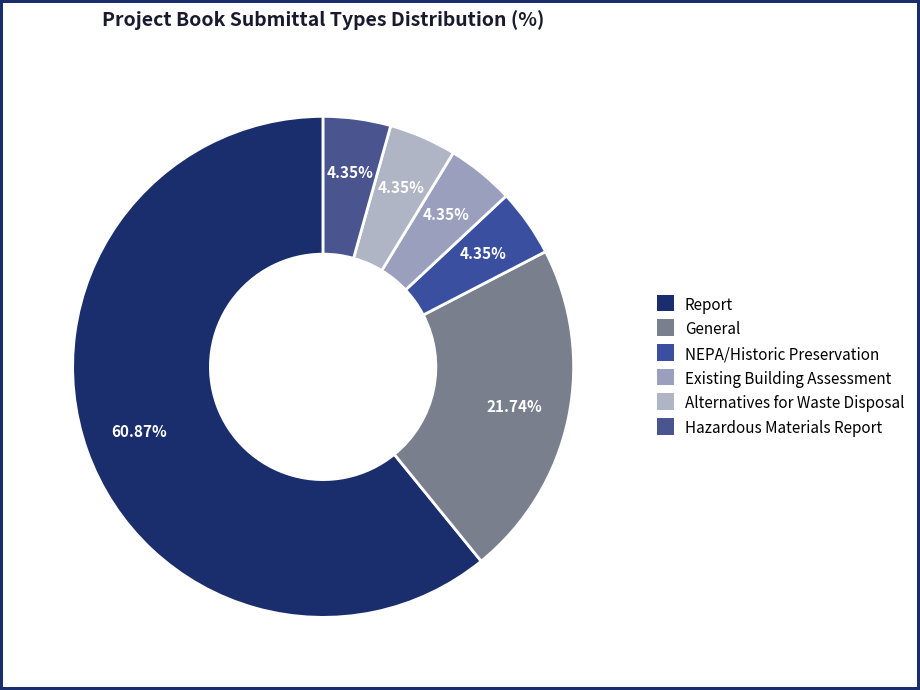

Count the number of slices in the pie.

6